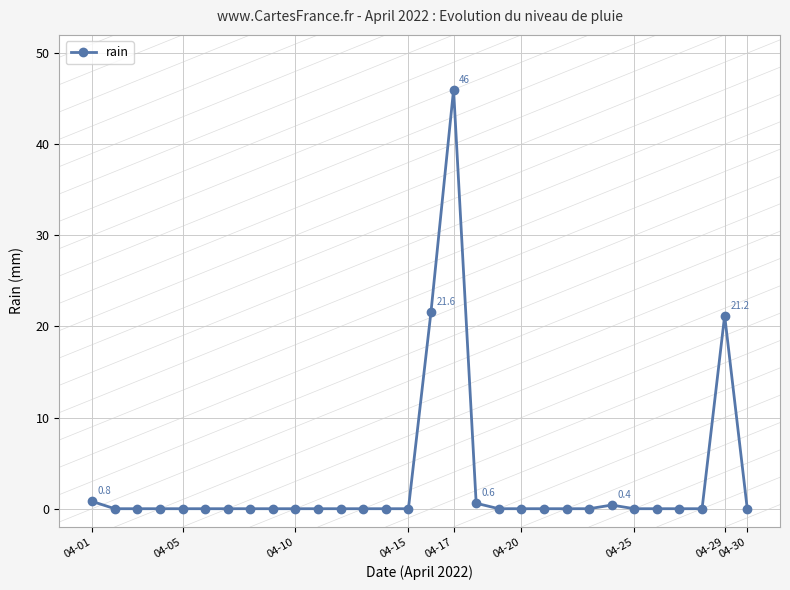

What is the maximum value shown in the chart?

46.0